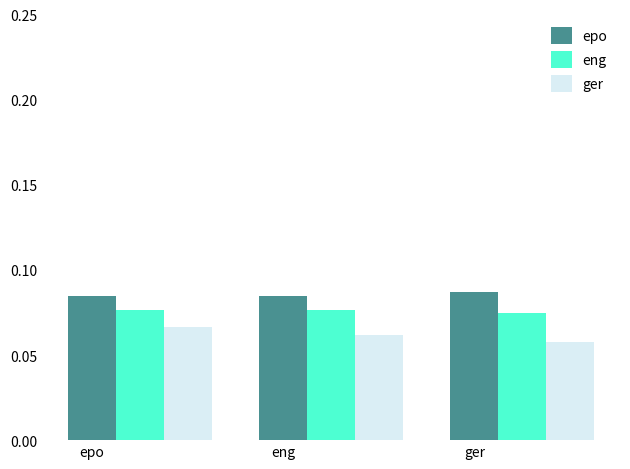

Rank the series at ger from highest to lowest value.

epo, eng, ger